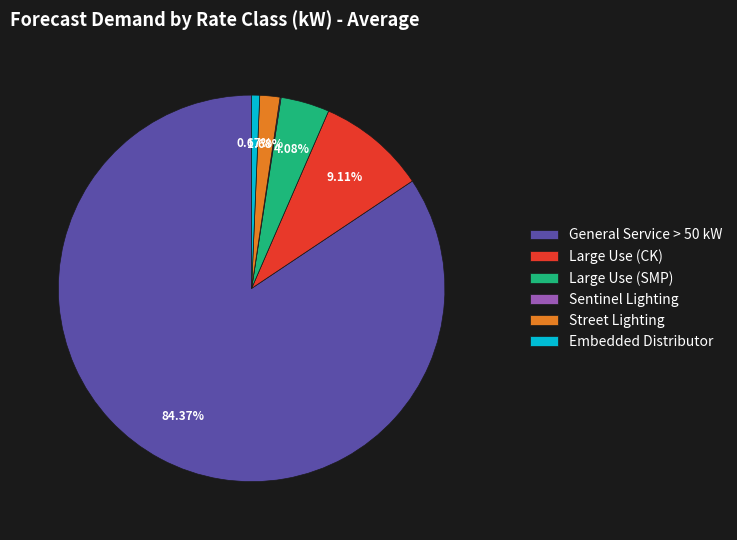

True or false: General Service > 50 kW accounts for 84% of the total.

True